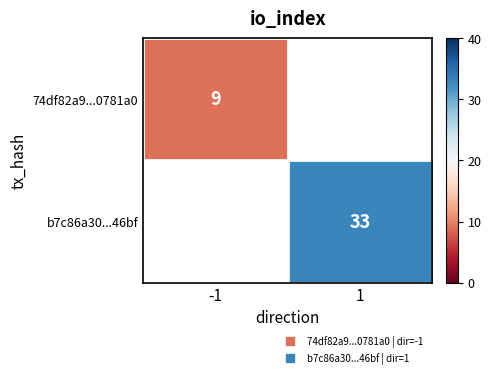

Which series has the widest spread of values?

74df82a9...0781a0